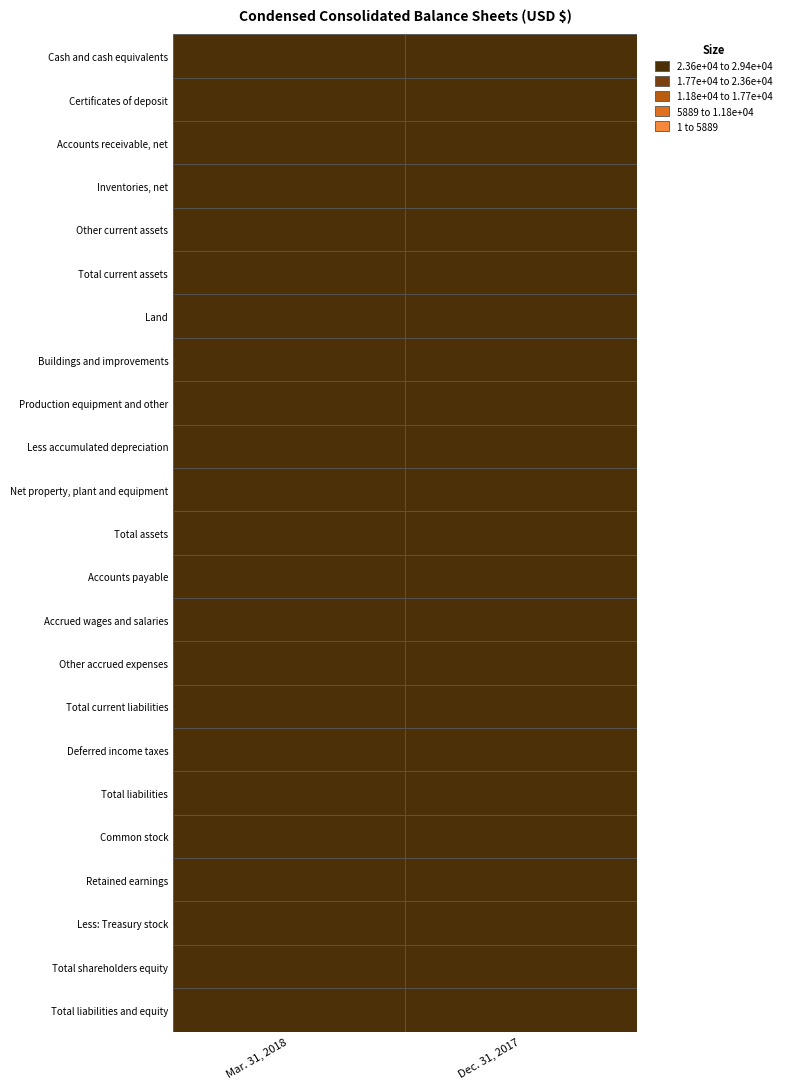

What is the total value across all series at 0?

269047555